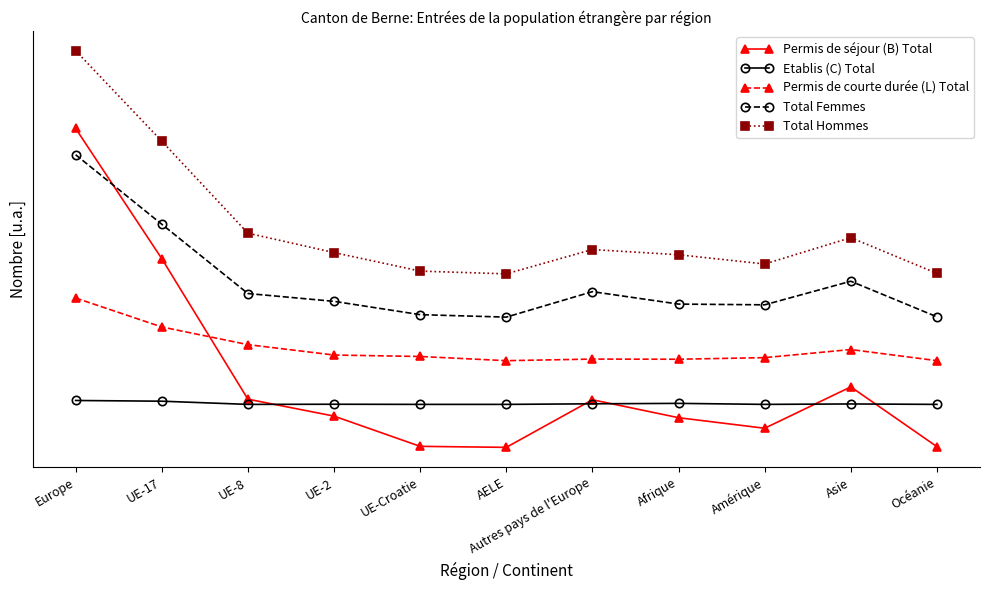

Is the value of Etablis (C) Total at Asie greater than the value of Total Hommes at UE-Croatie?

No